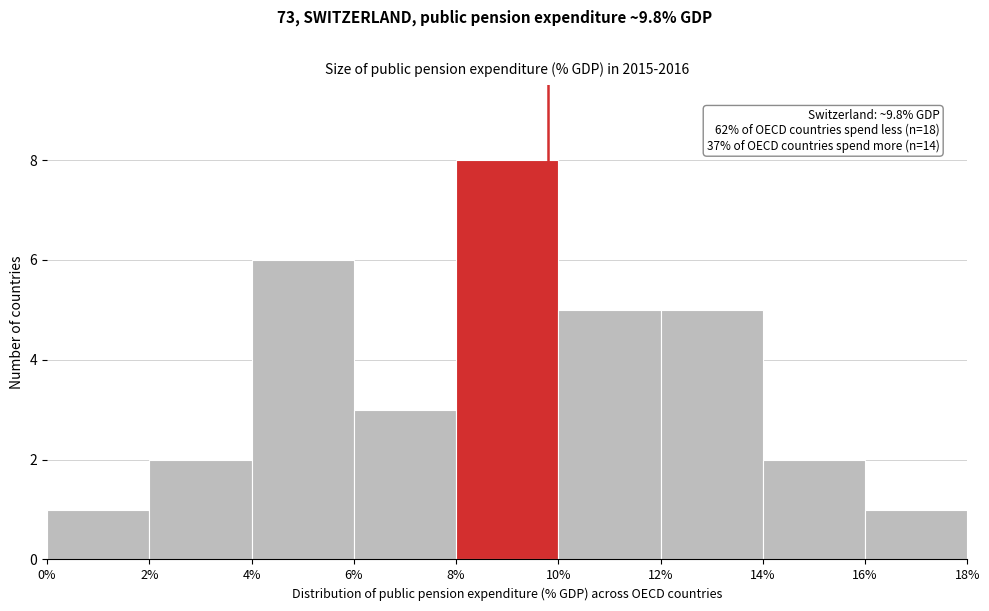

Over which range of the x-axis is the bar tallest?

8% to 10%